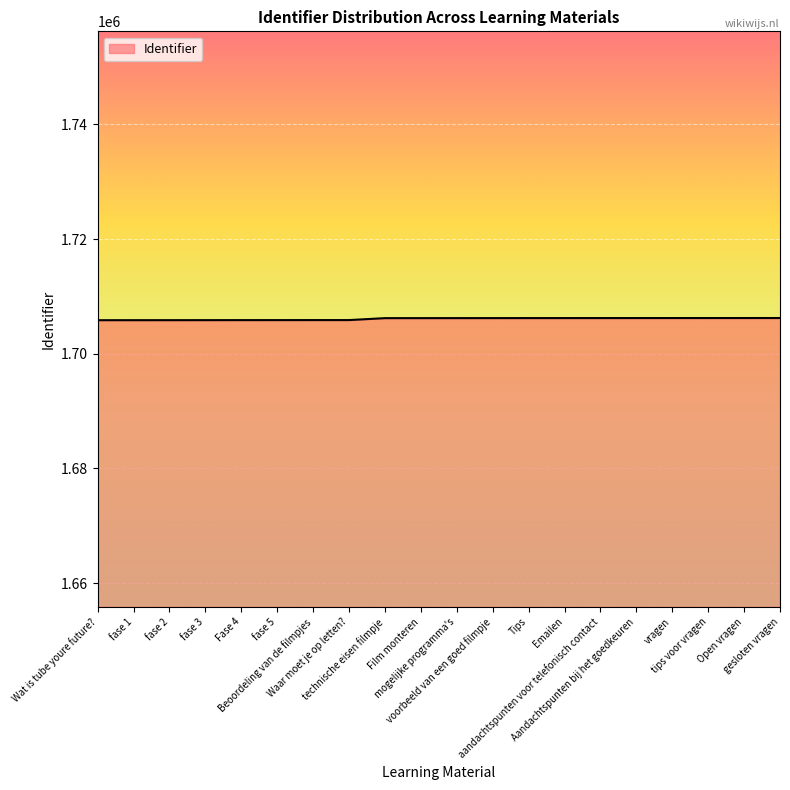

What is the smallest value displayed?

1705854